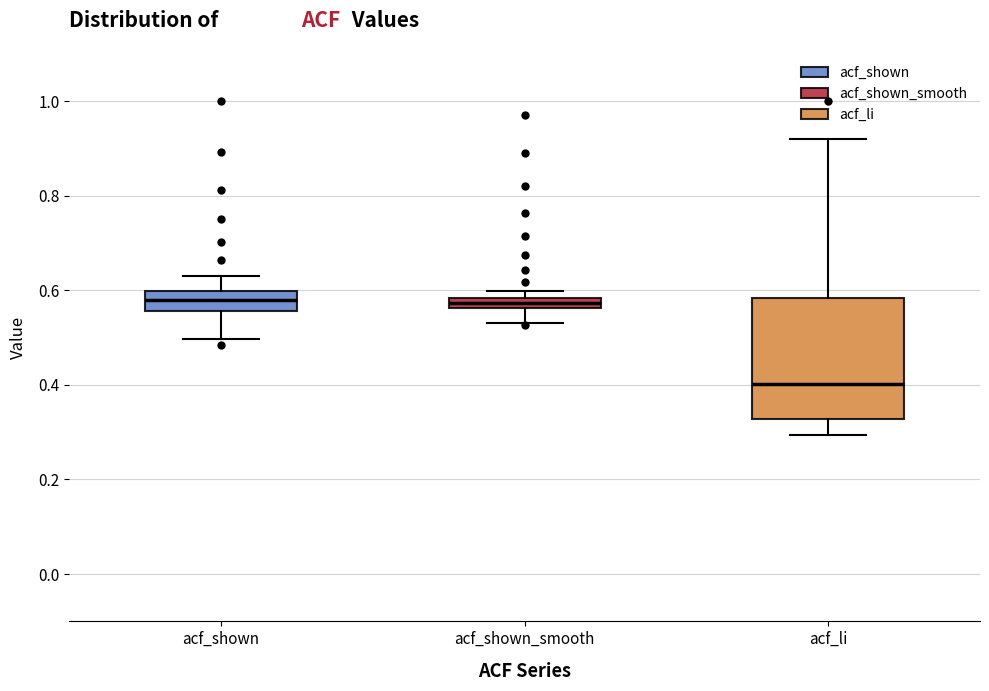

Where is the upper edge of the box for acf_shown_smooth on the y-axis? The values are not printed on the chart, so give them approximately, as read against the axis.

0.58